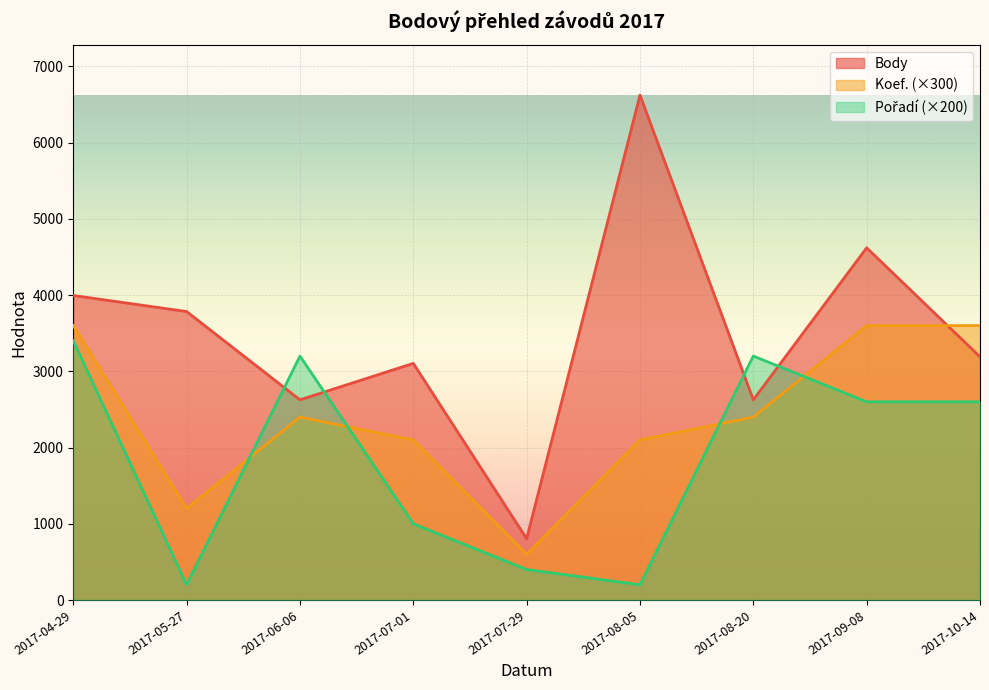

Does the chart display data point markers on the line(s)?

No